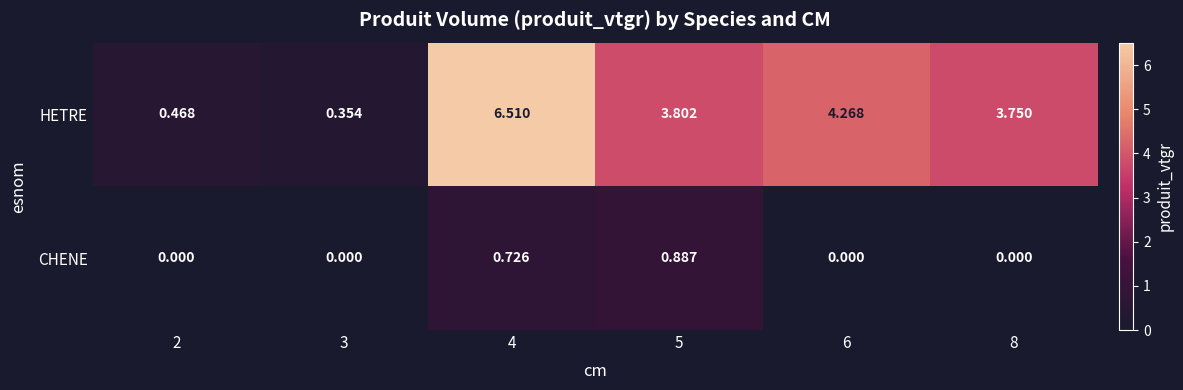

Between 2 and 4, which series saw the biggest shift?

HETRE